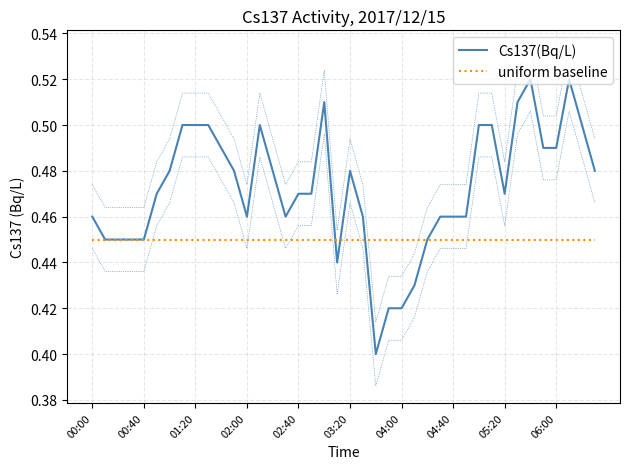

True or false: uniform baseline has more than 0 interior local peaks.

False